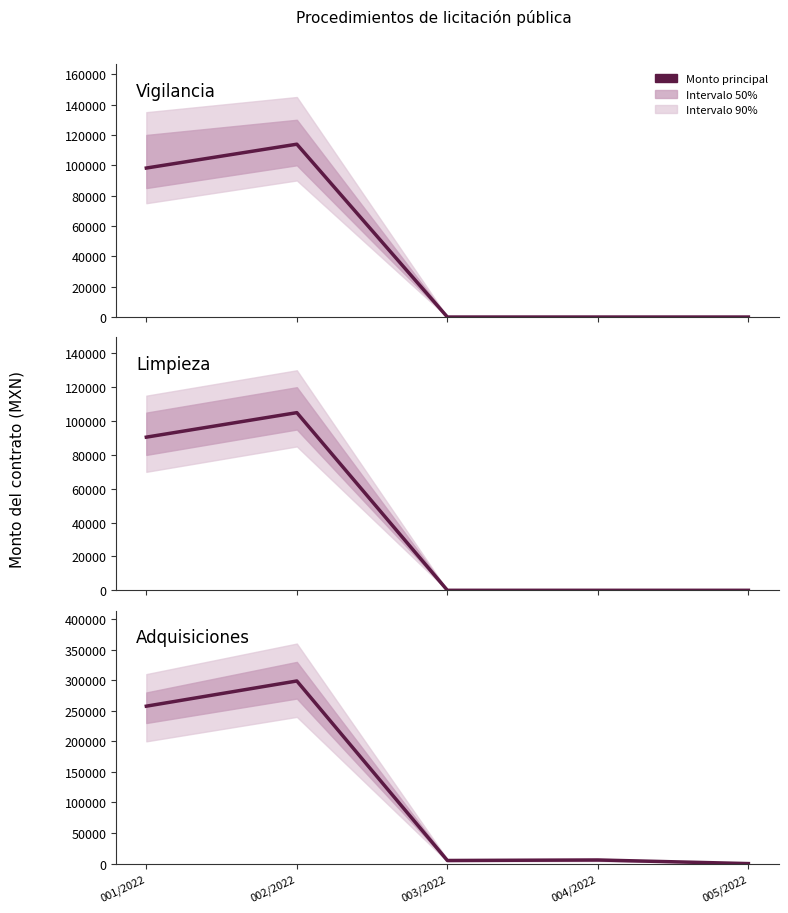

How many lines are shown in the chart?

3